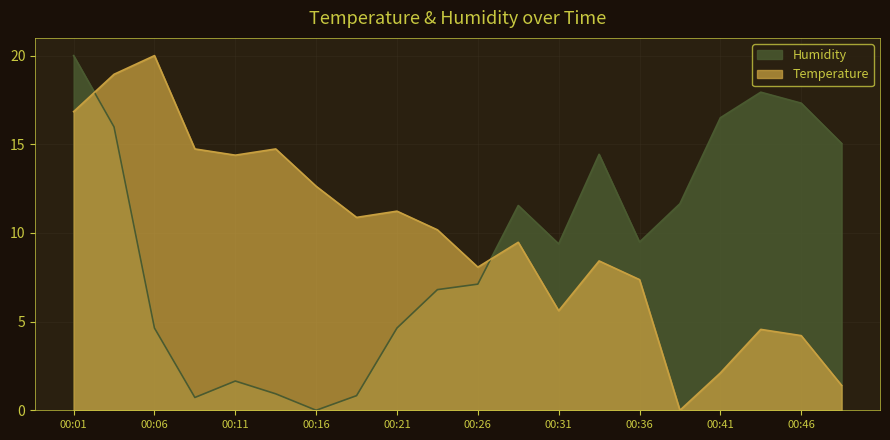

How many values in the Humidity series are below 9?

9